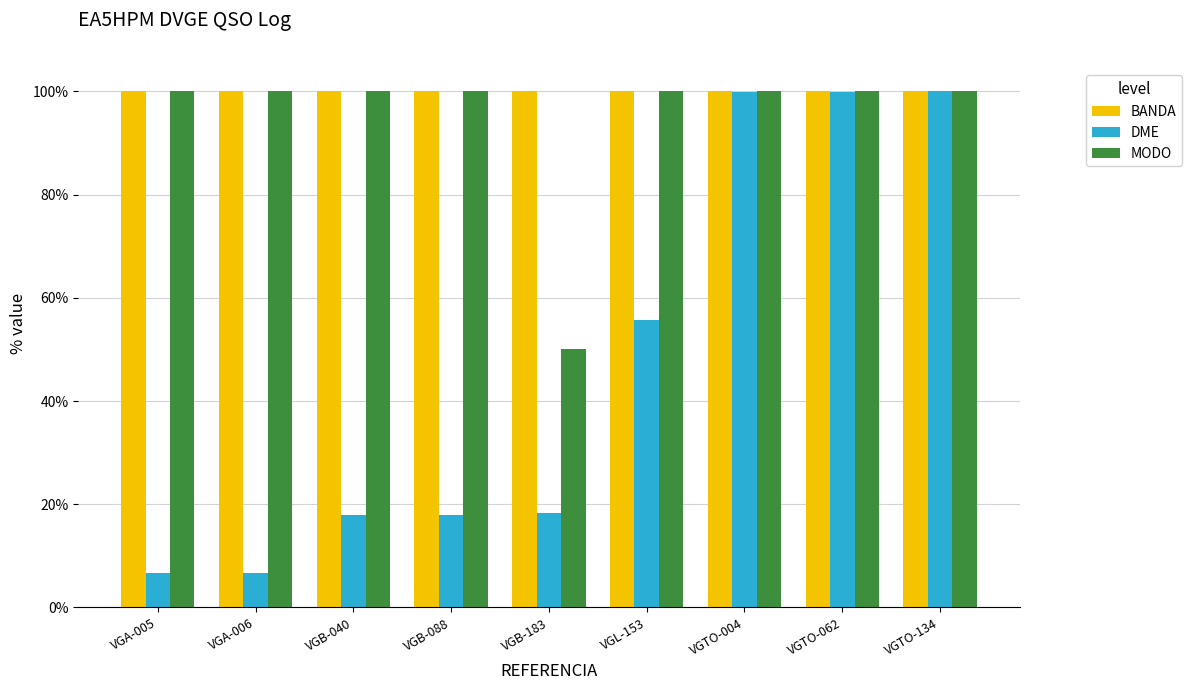

Which series changed the most between VGA-005 and VGB-183?

MODO